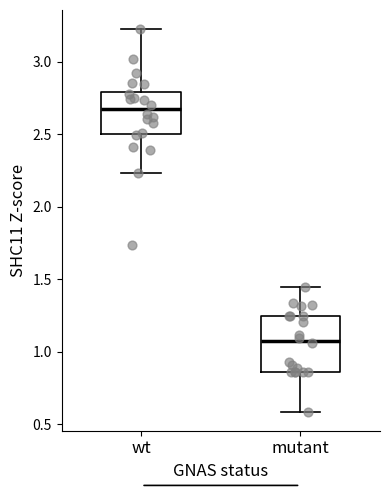

Which box has the highest median line?

wt